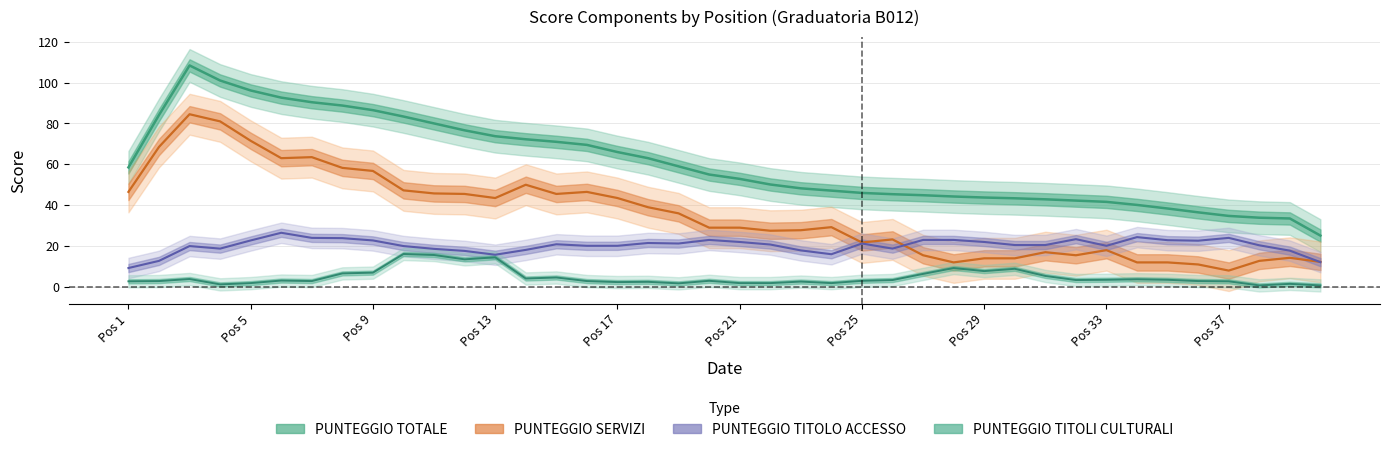

What is the total value across all series at 16?

139.0